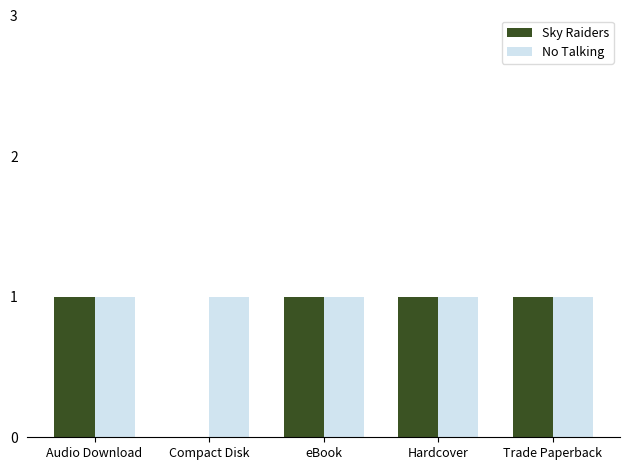

Which series has the largest range (max minus min)?

Sky Raiders